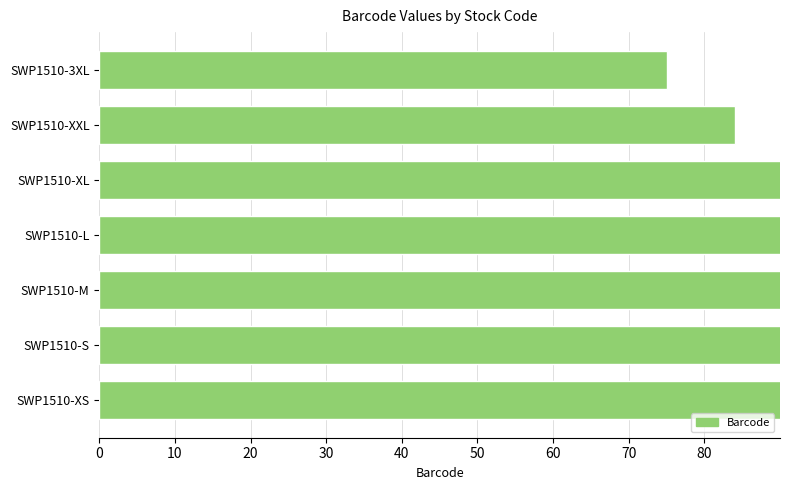

The chart shows a value of 31.0 at SWP1510-3XL. True or false?

False